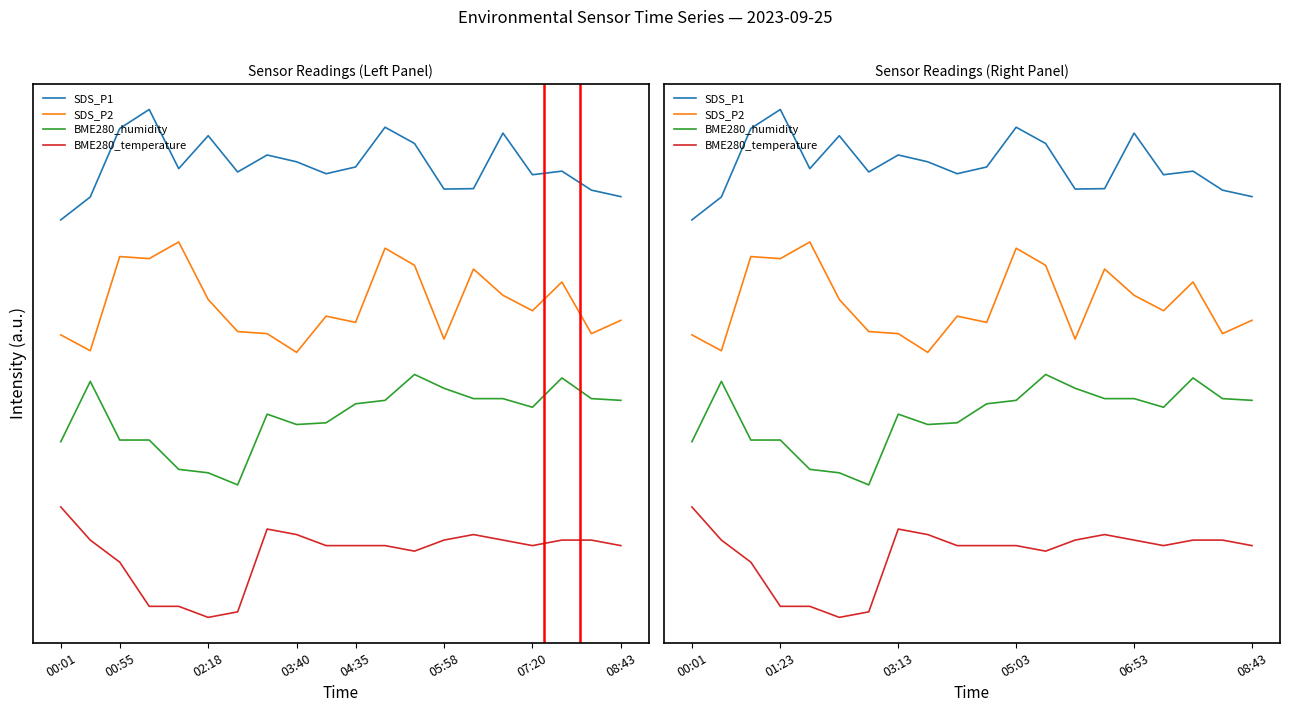

Which has a higher value, 04:35 or 00:01?

04:35